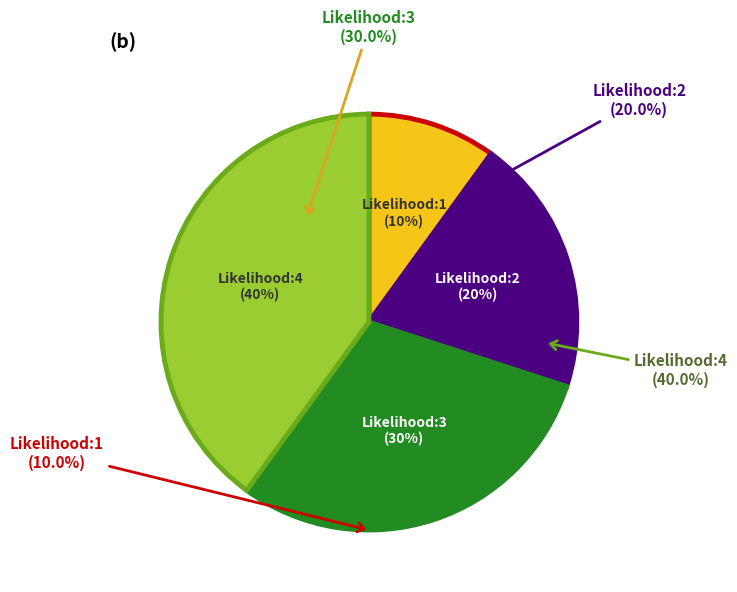

To the nearest percent, what portion does 2 represent?

20%